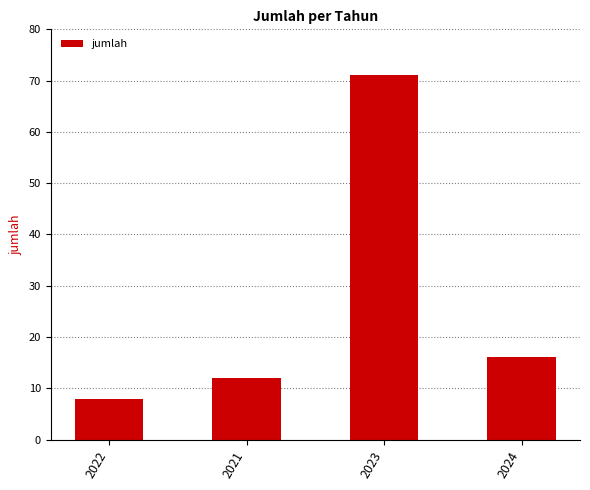

At which category does the chart reach its minimum across all series?

2022